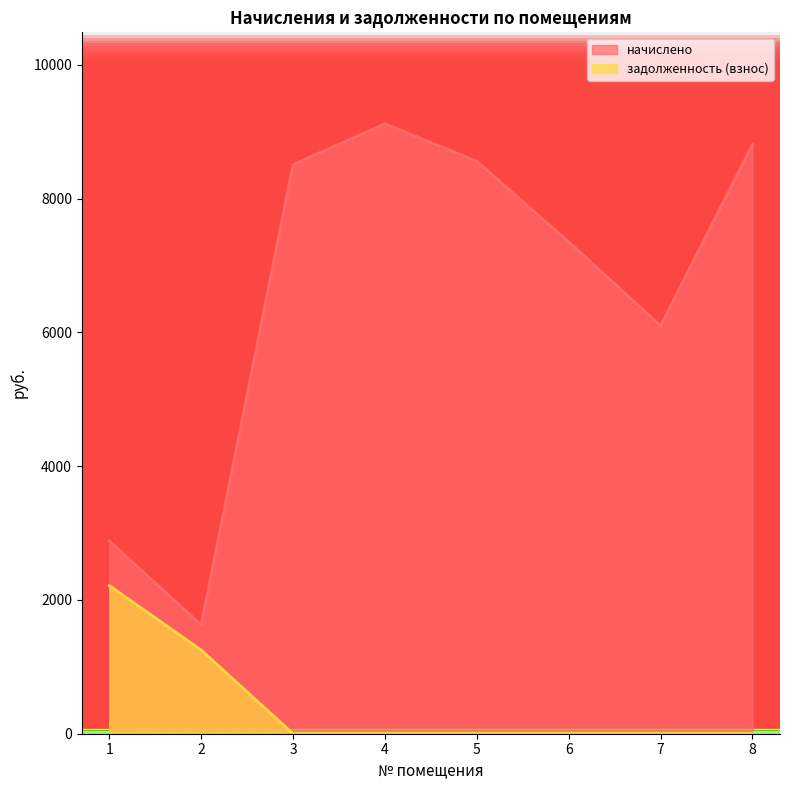

How many data points does each series have?

8